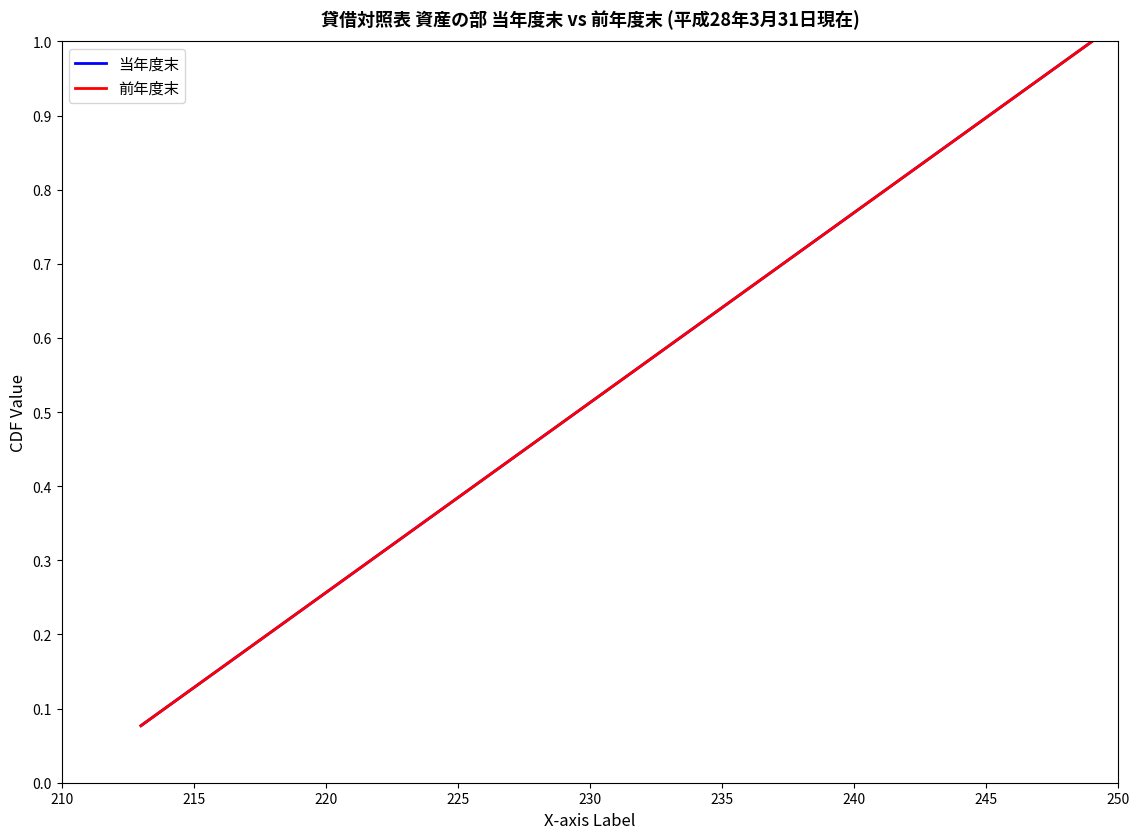

Does the chart have visible grid lines?

No